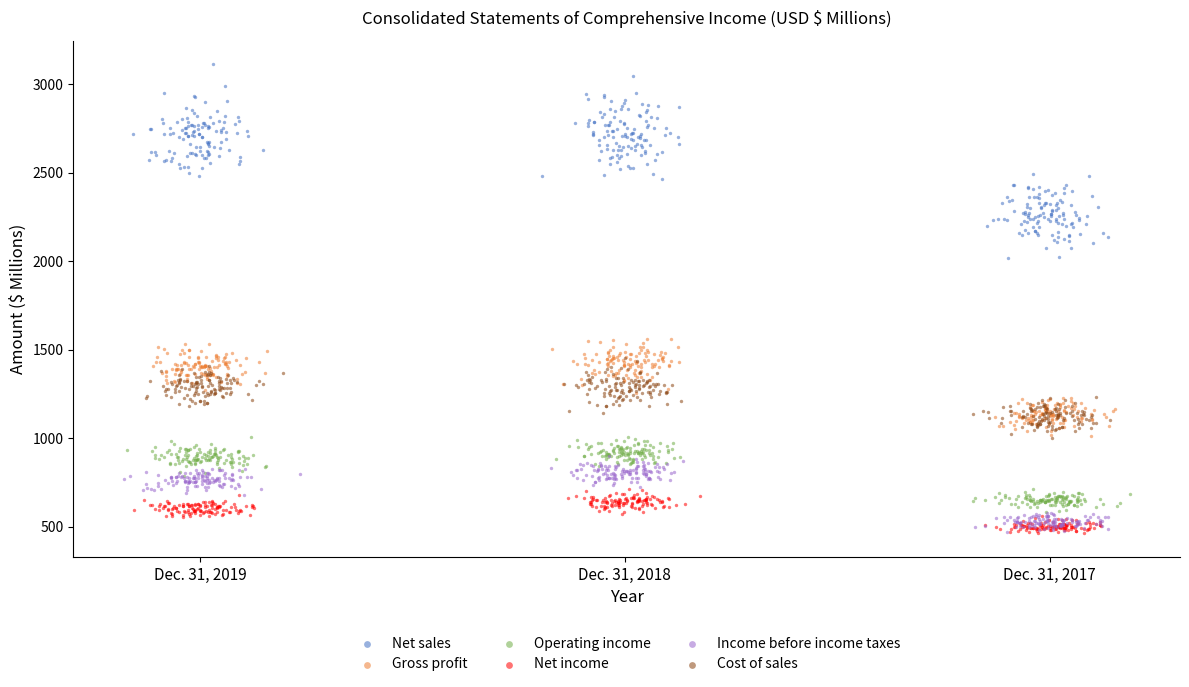

Which series contains the highest Y value?

Net sales